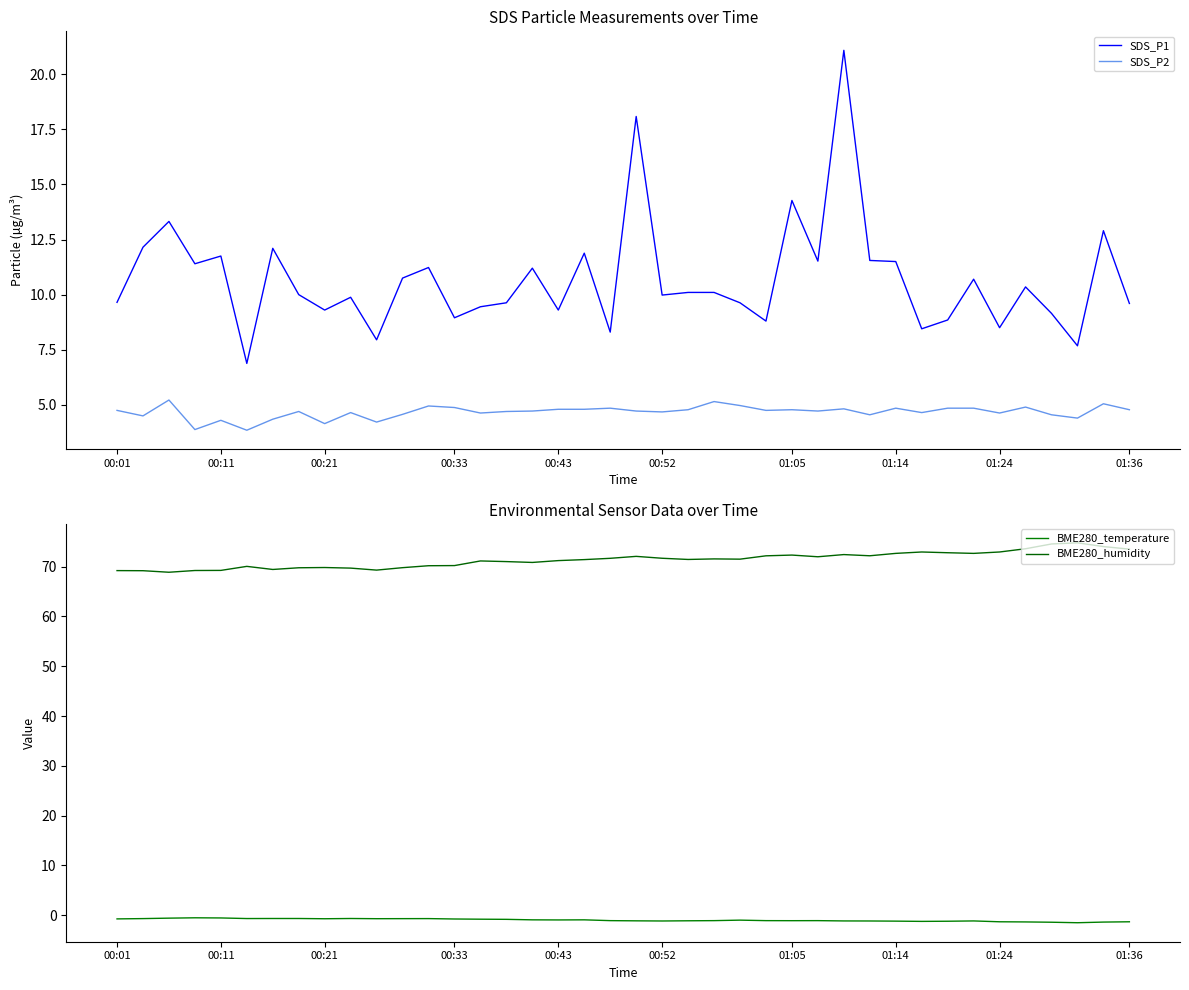

What is the sum of all SDS_P2 values?

186.9